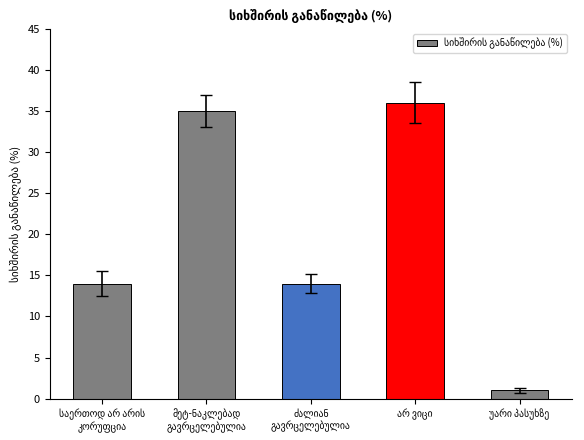

How many categories are shown in the chart?

5